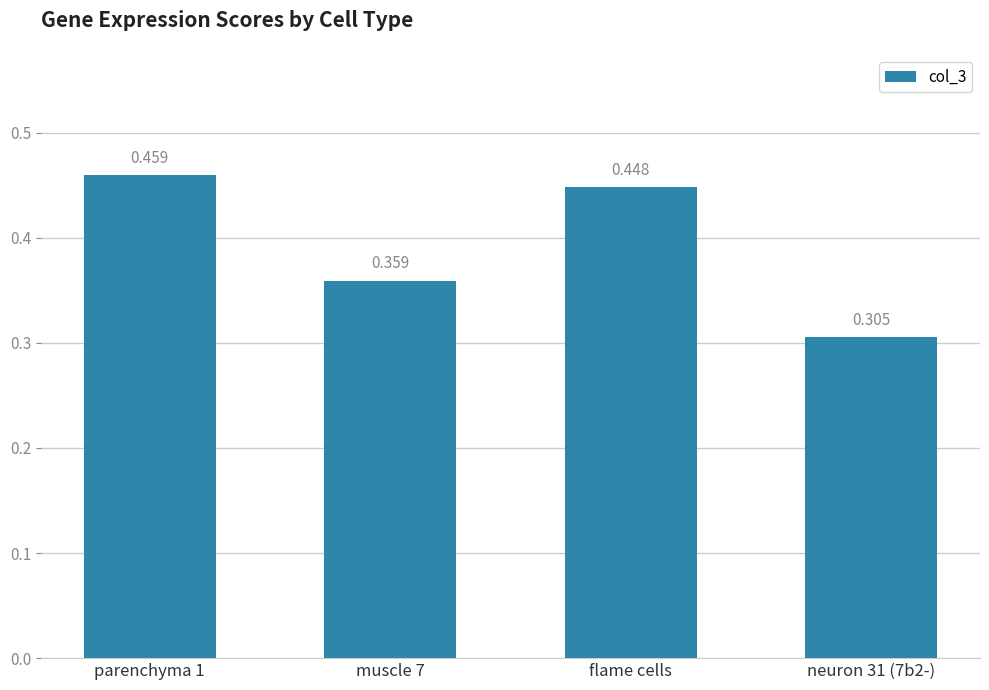

List the labels in order of value, smallest first.

neuron 31 (7b2-), muscle 7, flame cells, parenchyma 1